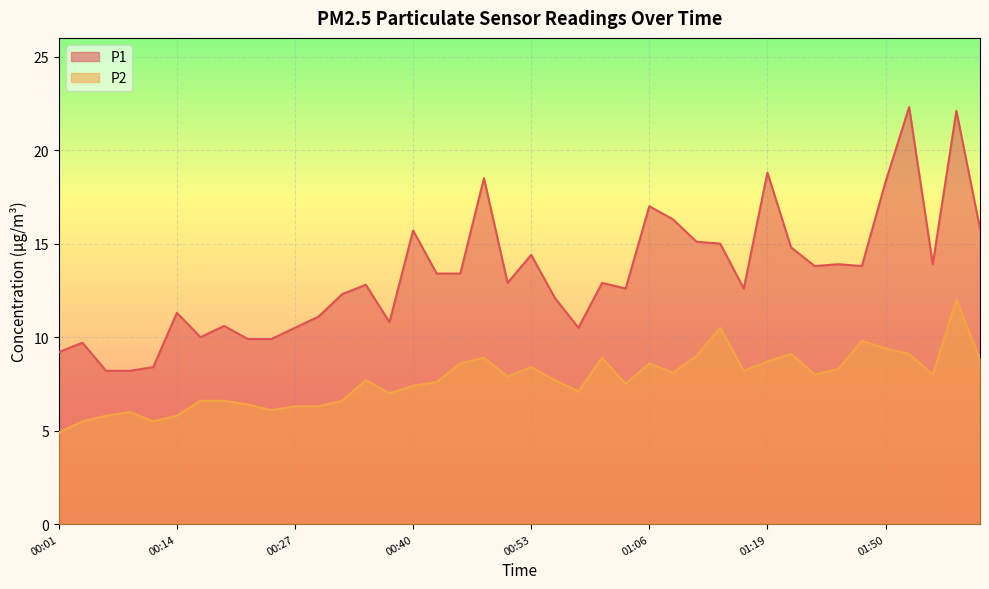

Is the value of P1 at 00:27 greater than the value of P2 at 00:17?

Yes